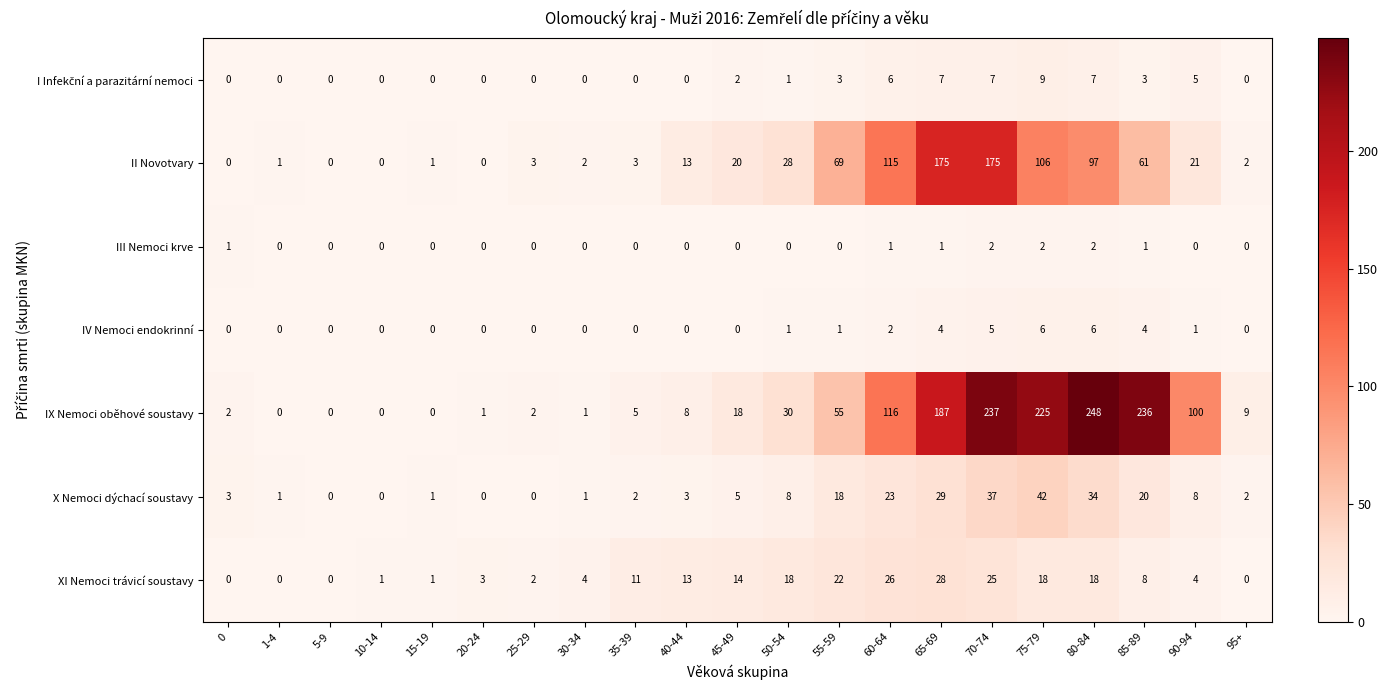

What is the sum of the XI Nemoci trávicí soustavy values at 90-94 and 15-19?

5